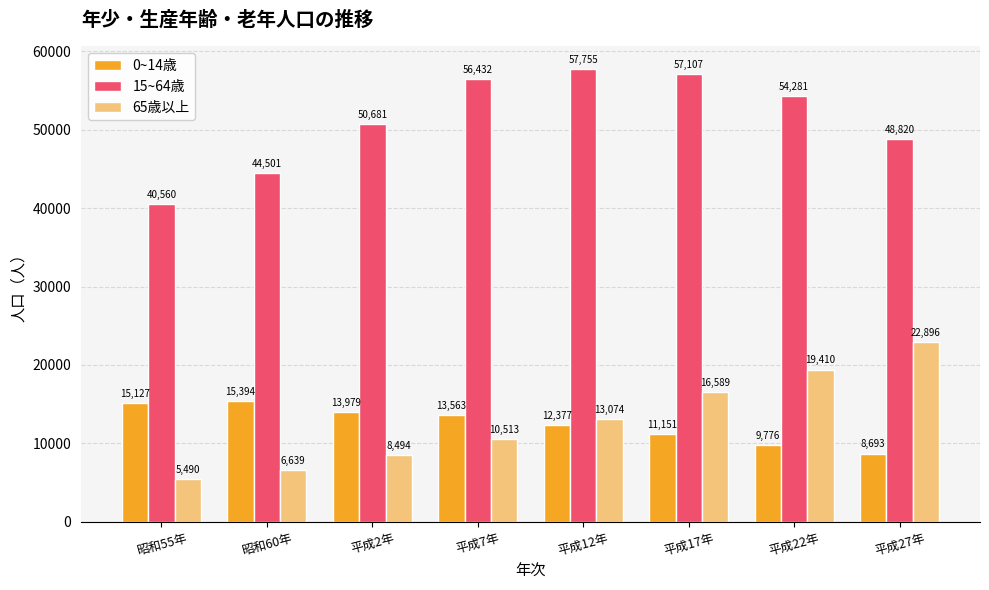

Reading left to right, extract all data points from this chart.

0~14歳: 昭和55年=15127	昭和60年=15394	平成2年=13979	平成7年=13563	平成12年=12377	平成17年=11151	平成22年=9776	平成27年=8693
15~64歳: 昭和55年=40560	昭和60年=44501	平成2年=50681	平成7年=56432	平成12年=57755	平成17年=57107	平成22年=54281	平成27年=48820
65歳以上: 昭和55年=5490	昭和60年=6639	平成2年=8494	平成7年=10513	平成12年=13074	平成17年=16589	平成22年=19410	平成27年=22896